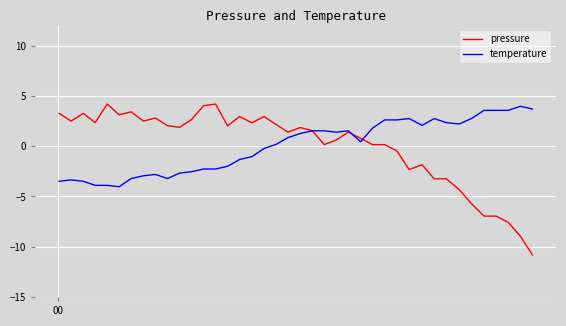

Which series has the widest spread of values?

pressure